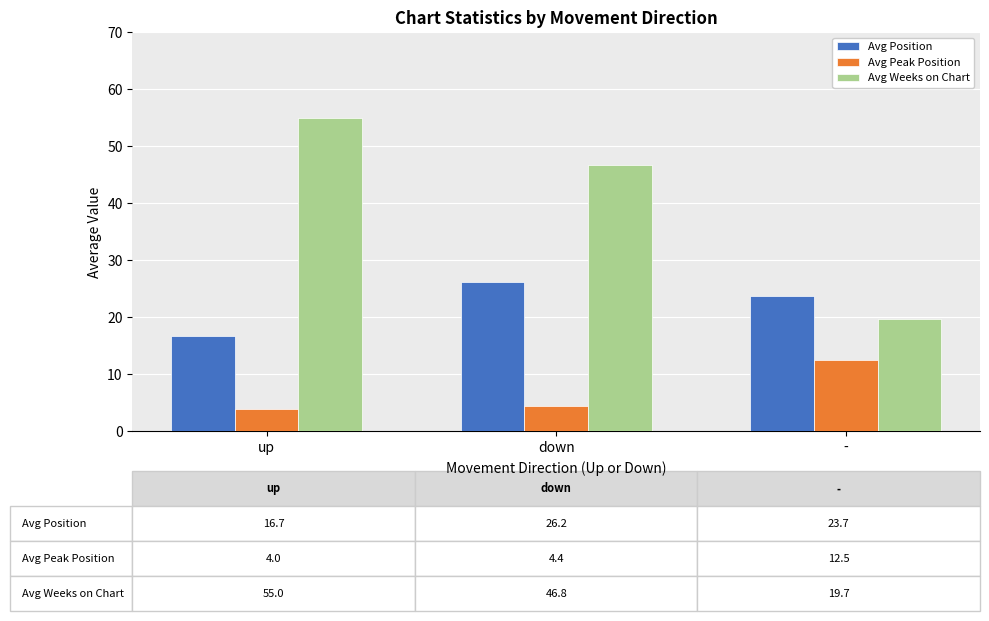

The Avg Weeks on Chart series shows 9.4 at -. True or false?

False